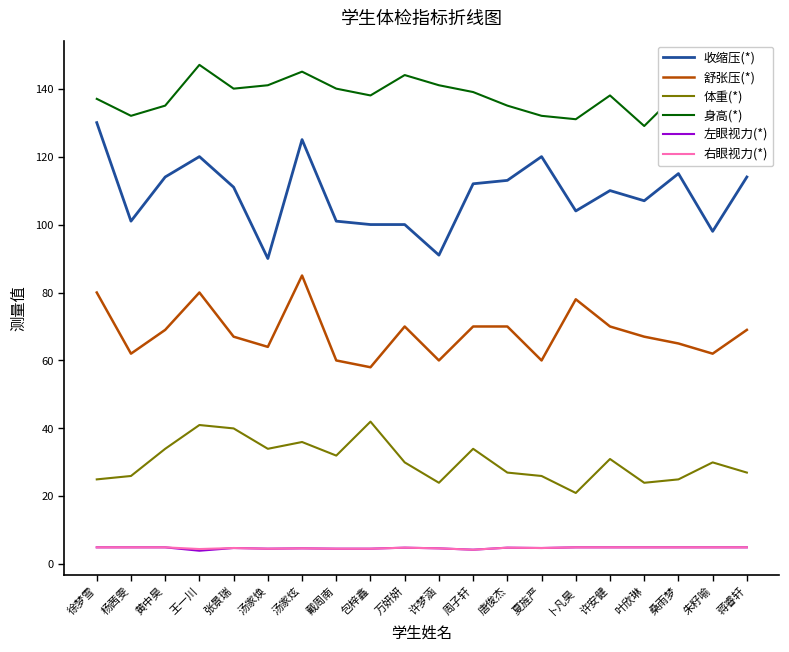

What value does the 收缩压(*) series have at 夏旌严?

120.0